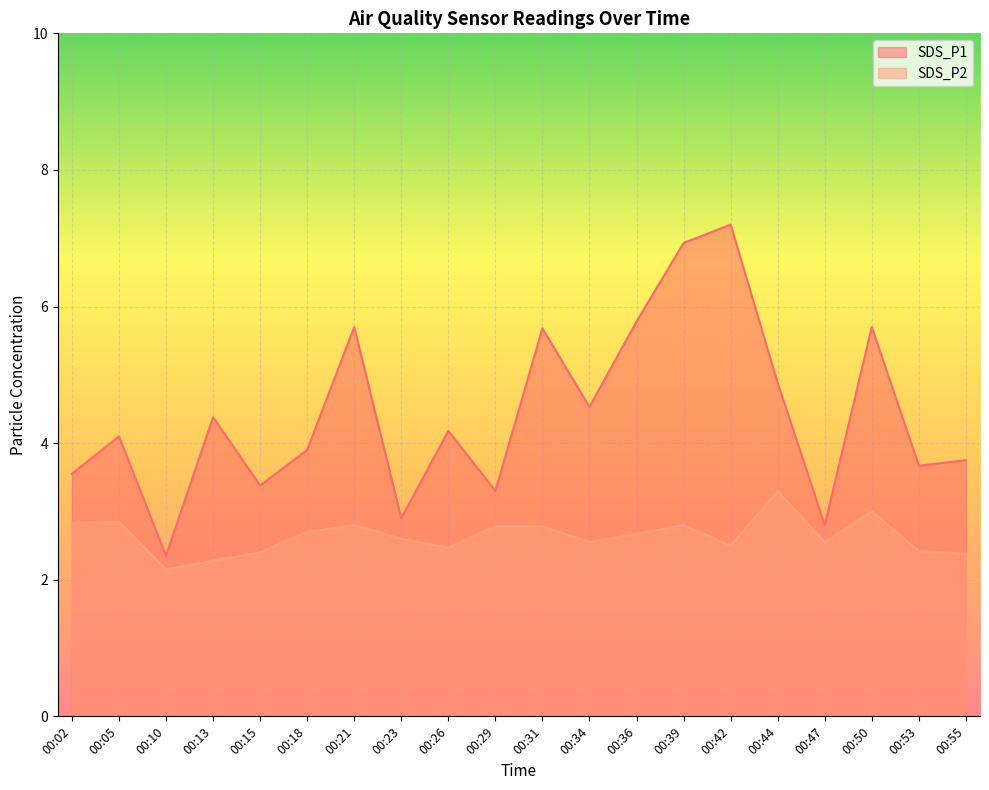

At how many categories does at least one series exceed 4?

11